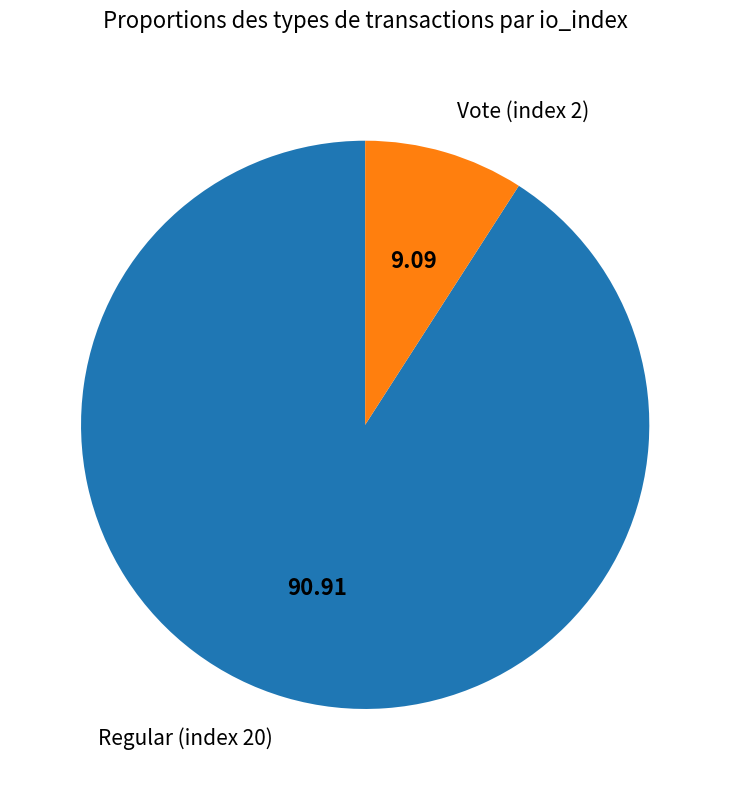

Which has a higher value, Vote (index 2) or Regular (index 20)?

Regular (index 20)